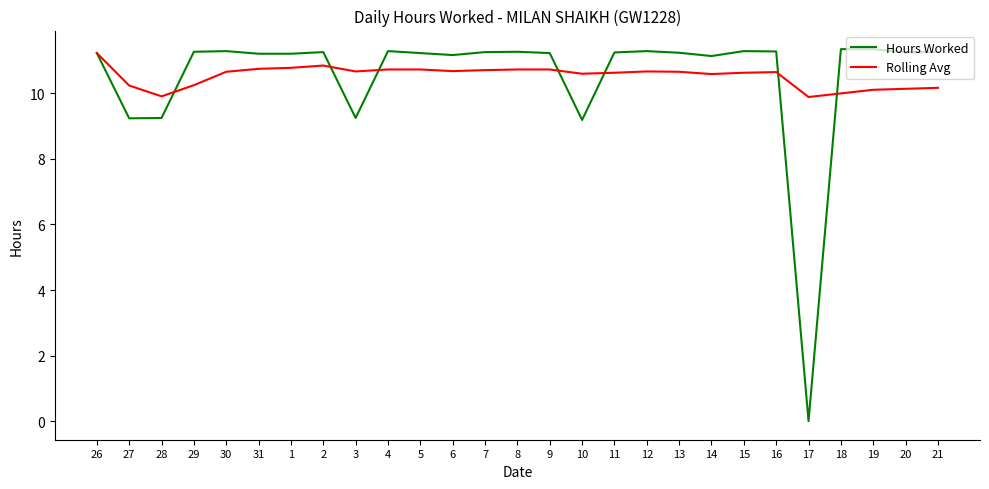

What position from the right is 14?

8